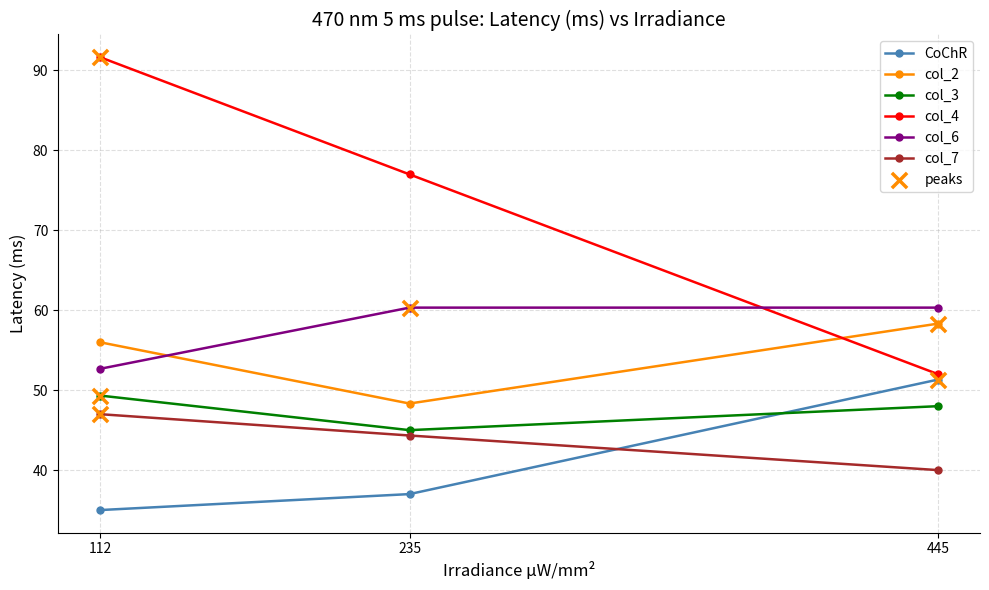

What is the total value across all series at 235?

312.0